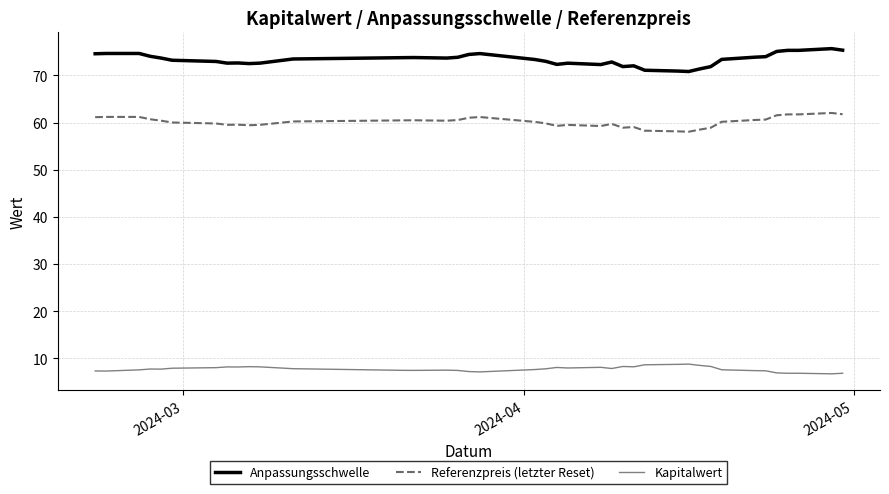

Which series has the largest total across all categories?

Anpassungsschwelle